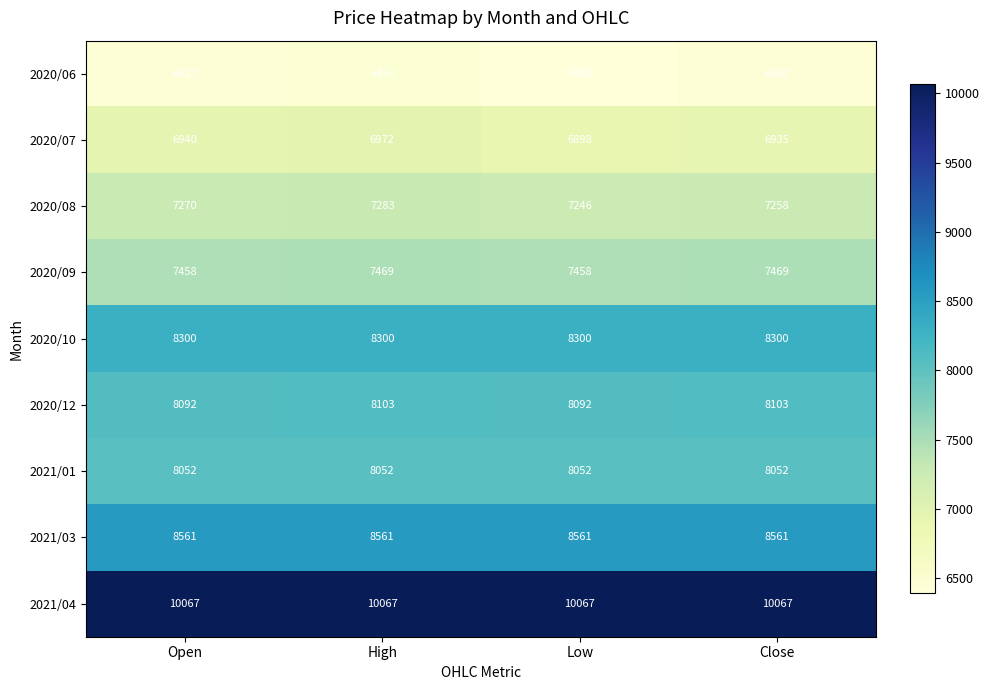

How many 2020/09 values are between 7458 and 7469?

4